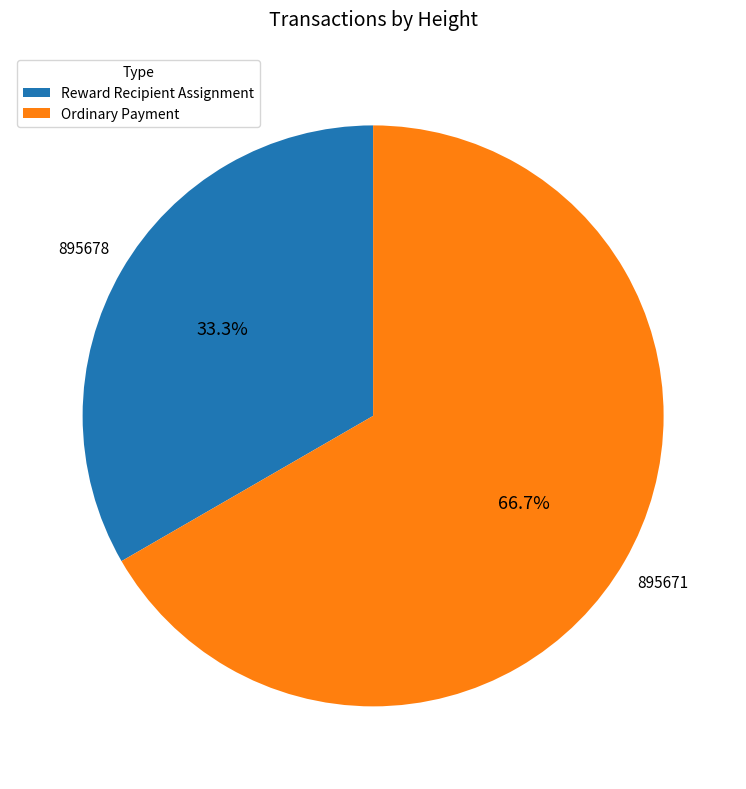

Does any single category account for the majority?

Yes